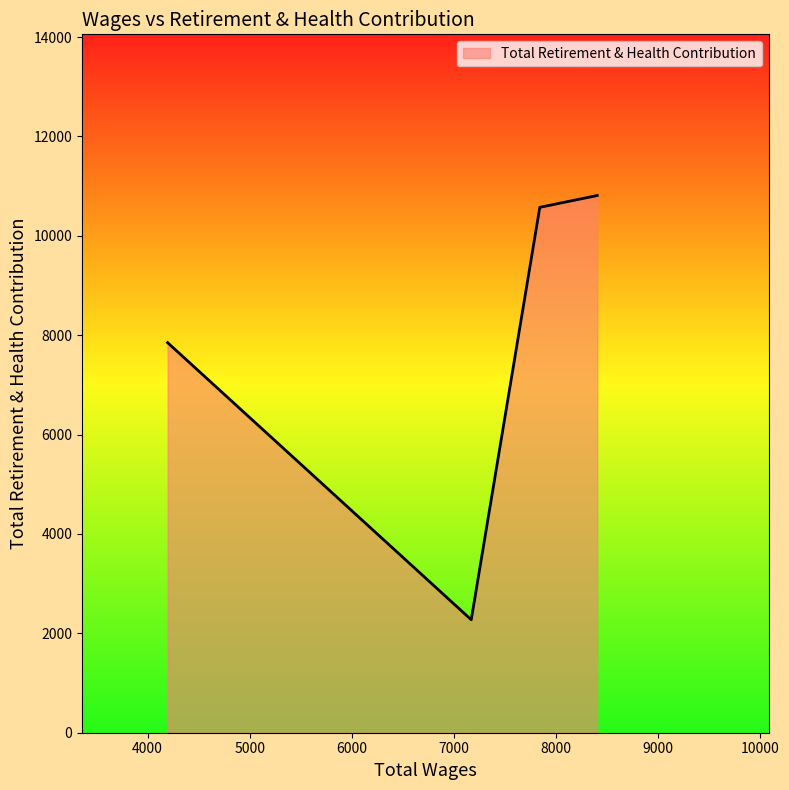

What is the difference between the maximum and minimum values?

8538